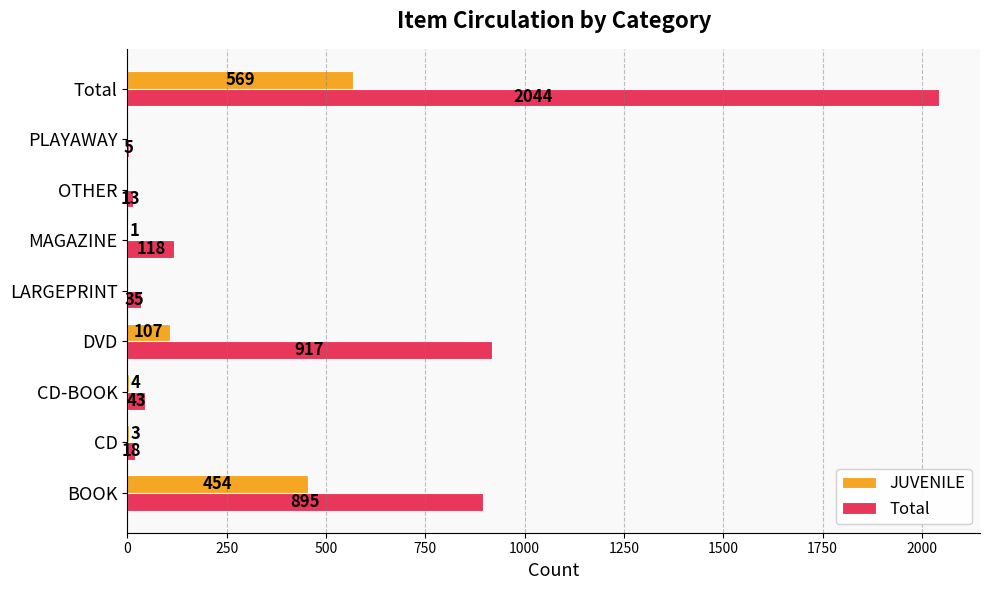

Where is JUVENILE nearest to the value 284?

BOOK